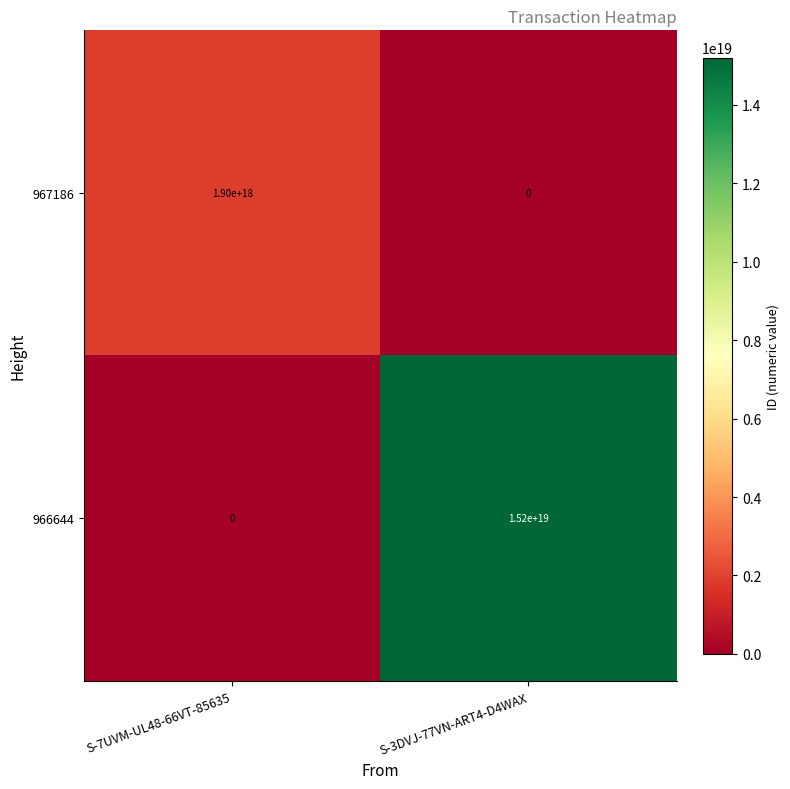

Which series has the largest range (max minus min)?

966644